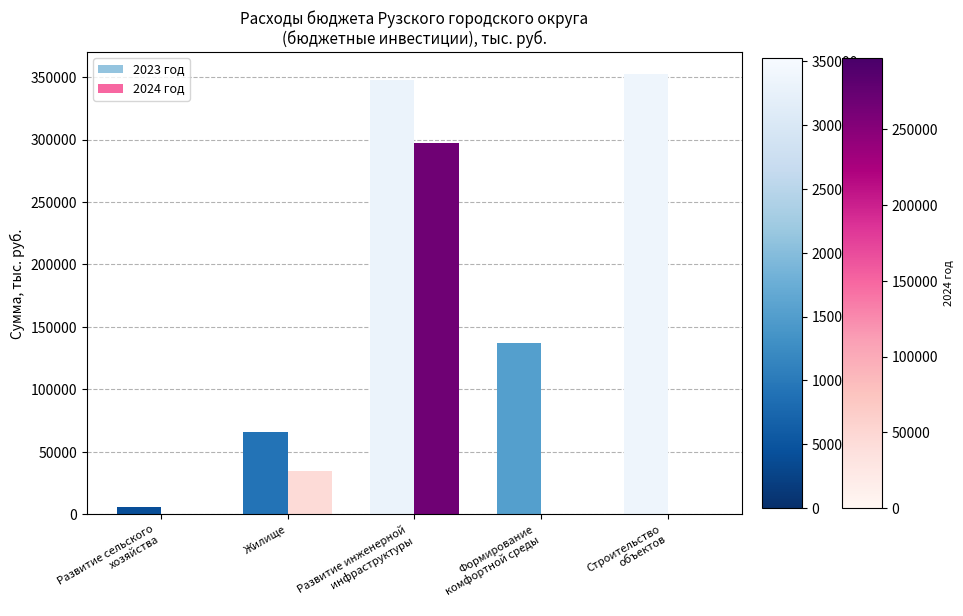

Is the value of 2023 год at Жилище greater than the value of 2024 год at Развитие инженерной
инфраструктуры?

No